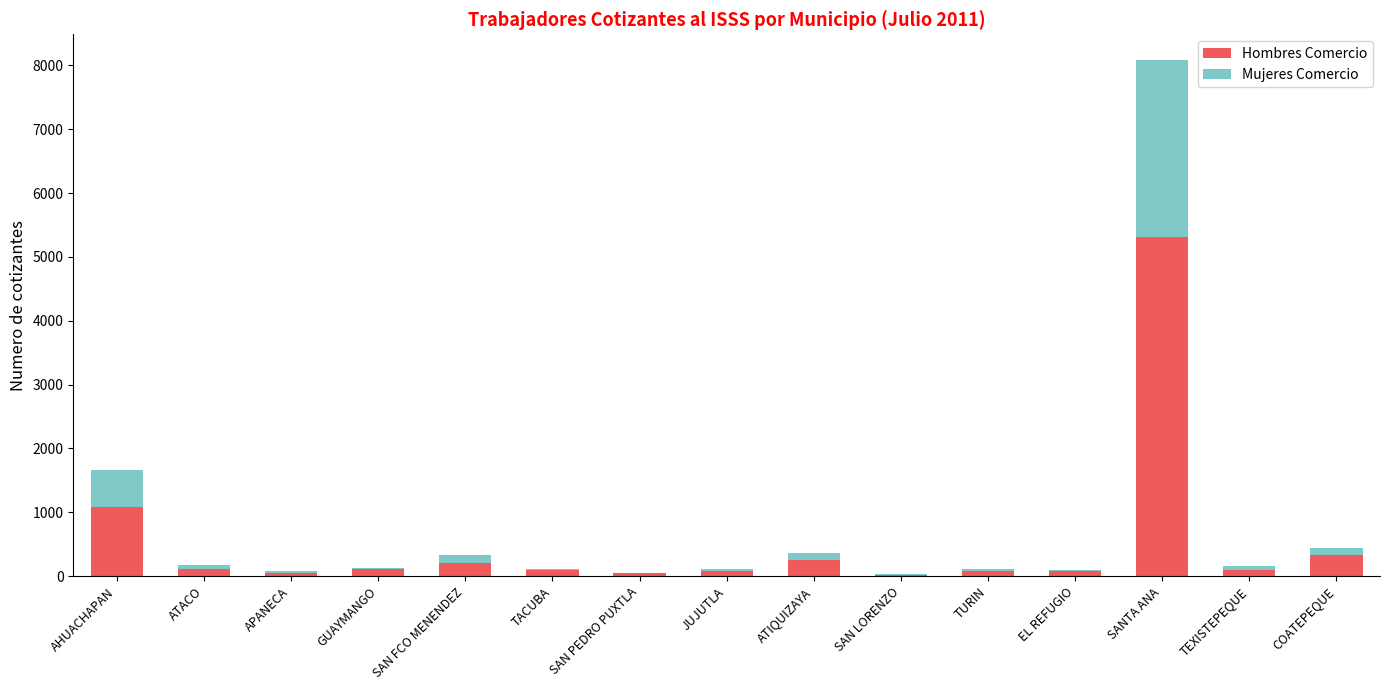

Which category has the highest value in the Hombres Comercio series?

SANTA ANA